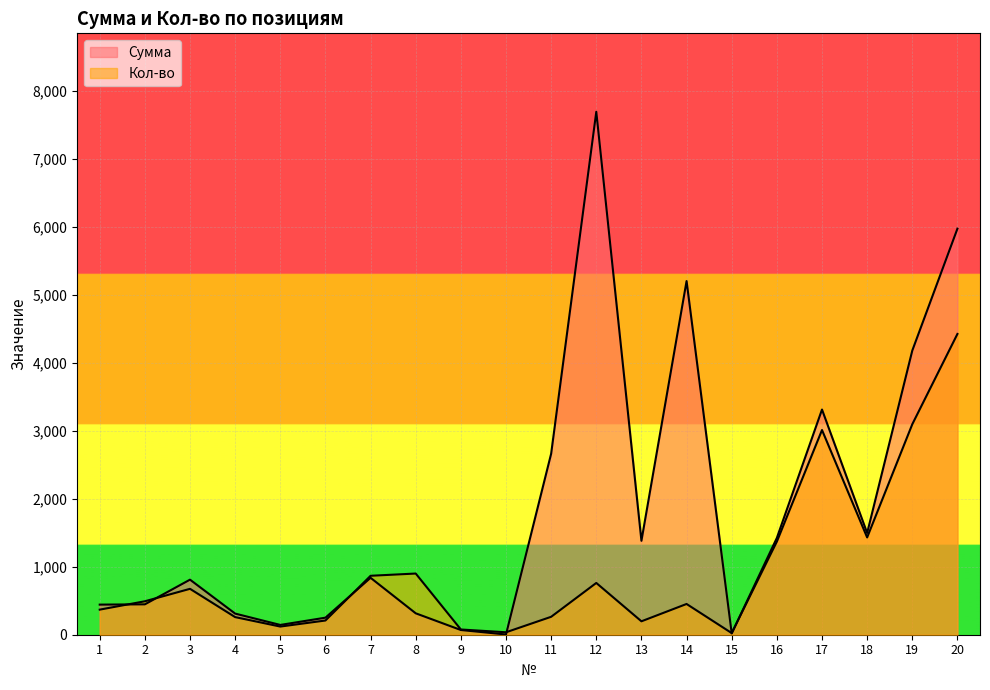

At how many categories does at least one series exceed 7316?

1